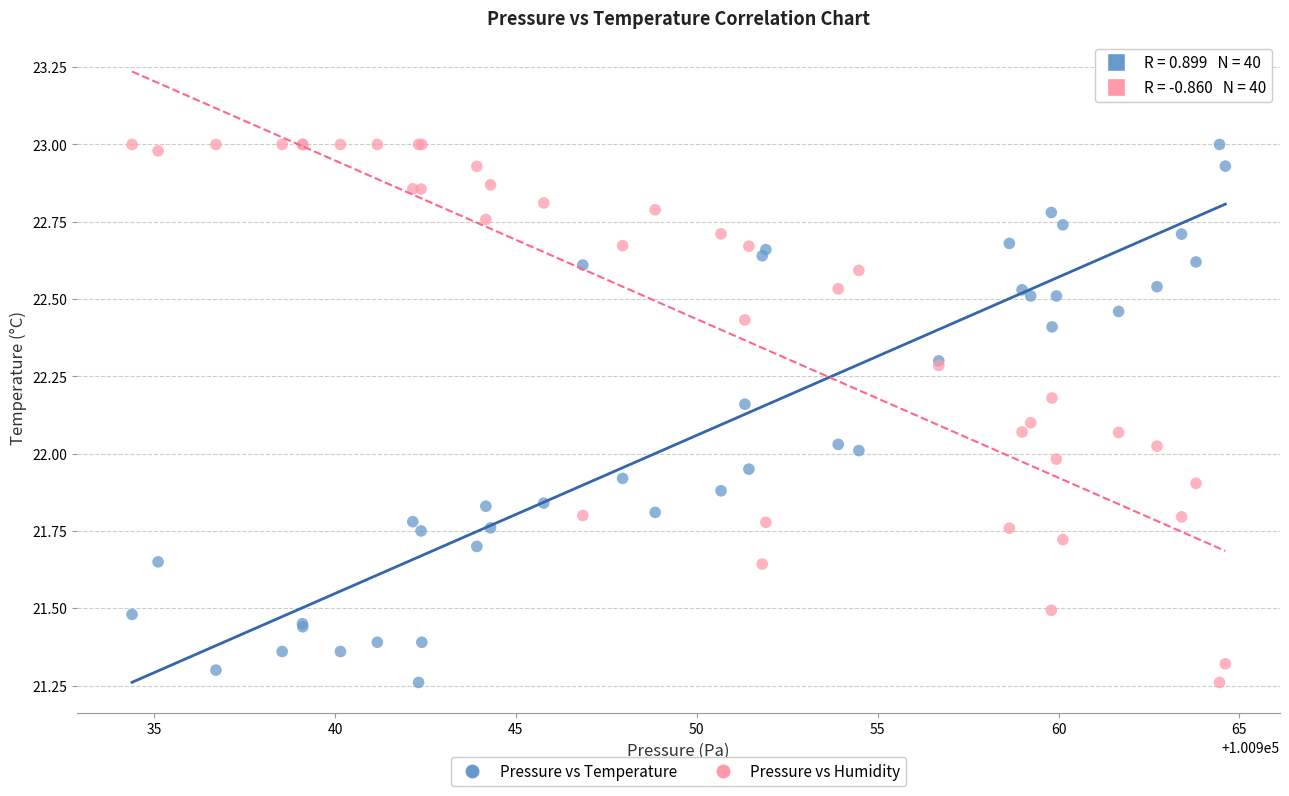

What is the X range (max minus min) for the scatter plot?

30.2